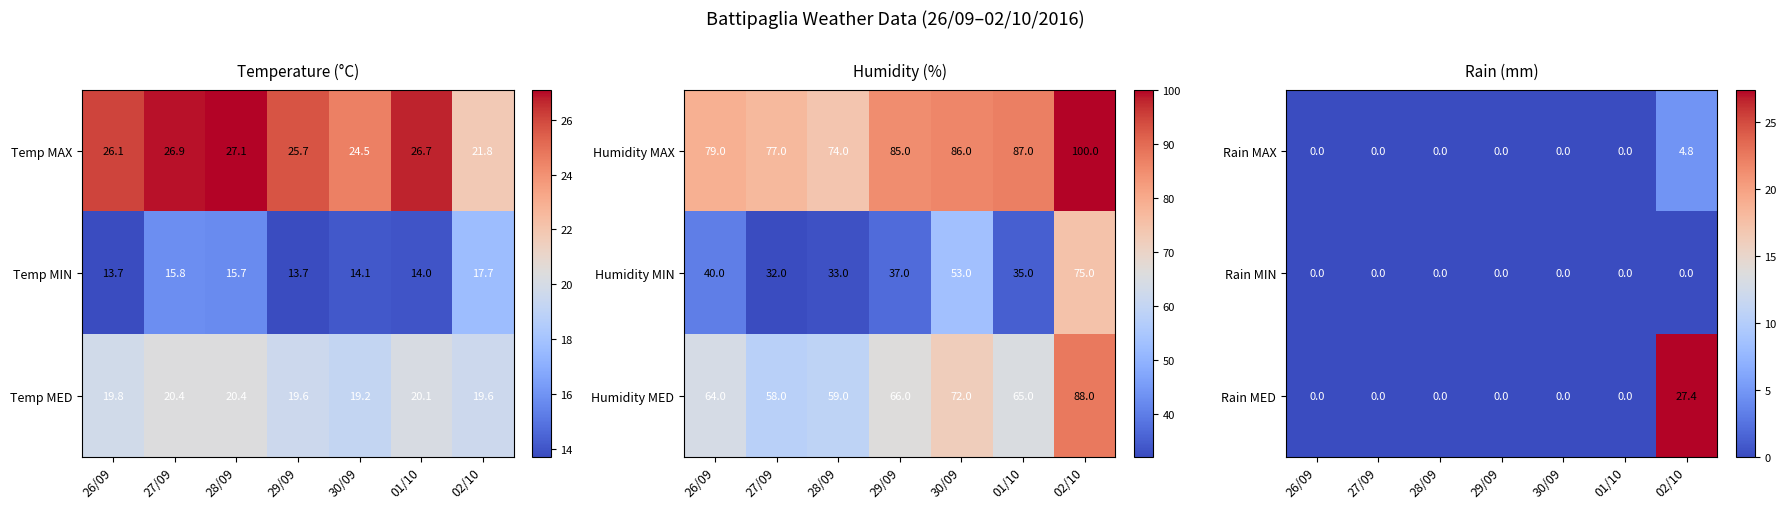

How many Rain MAX values are between 0 and 1?

6